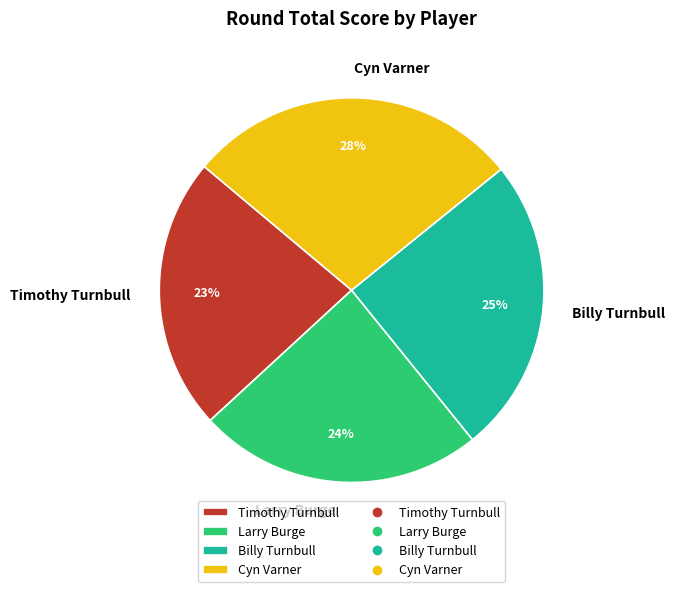

Which category has the smallest portion of the pie?

Timothy Turnbull